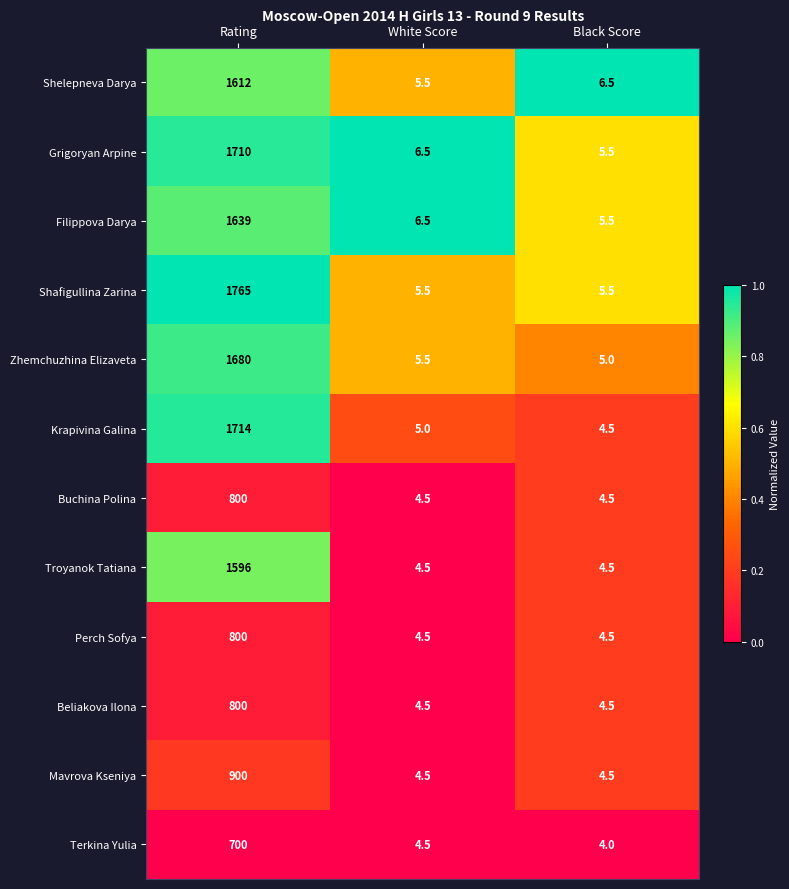

Is it true that Shafigullina Zarina equals 3.8 at Black Score?

False